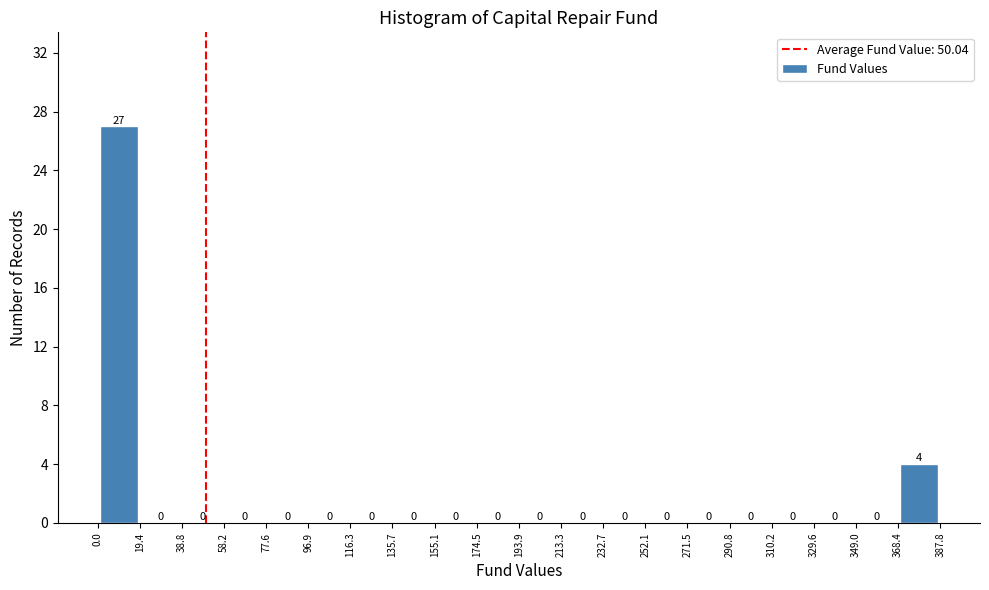

Reading left to right, transcribe this chart: for each bar, give the range it covers on the x-axis and its height.

0.0 to 19.4: 27
19.4 to 38.8: 0
38.8 to 58.2: 0
58.2 to 77.6: 0
77.6 to 96.9: 0
96.9 to 116.3: 0
116.3 to 135.7: 0
135.7 to 155.1: 0
155.1 to 174.5: 0
174.5 to 193.9: 0
193.9 to 213.3: 0
213.3 to 232.7: 0
232.7 to 252.1: 0
252.1 to 271.5: 0
271.5 to 290.8: 0
290.8 to 310.2: 0
310.2 to 329.6: 0
329.6 to 349.0: 0
349.0 to 368.4: 0
368.4 to 387.8: 4